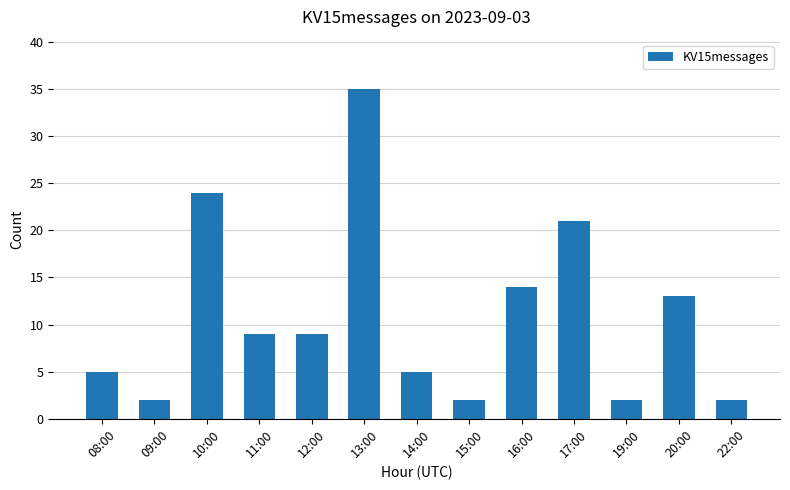

How many values are below 9?

6